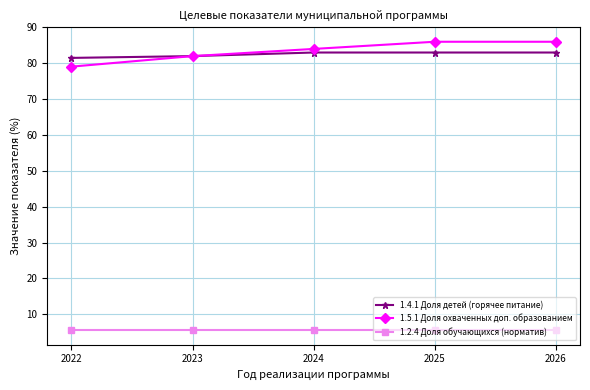

At how many categories does at least one series exceed 52?

5